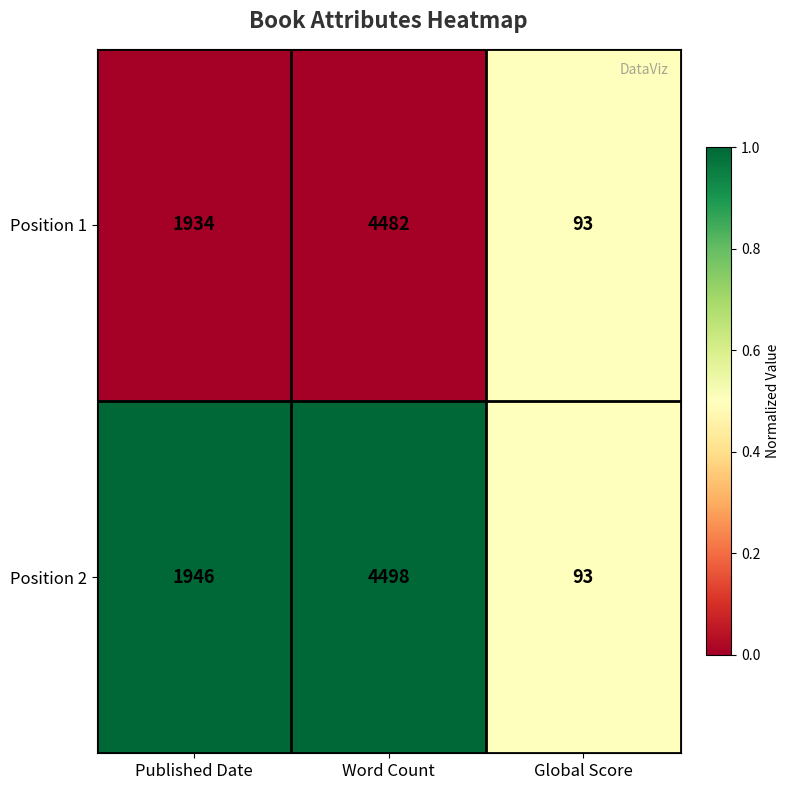

The value of Position 1 at Word Count is 1352. True or false?

False